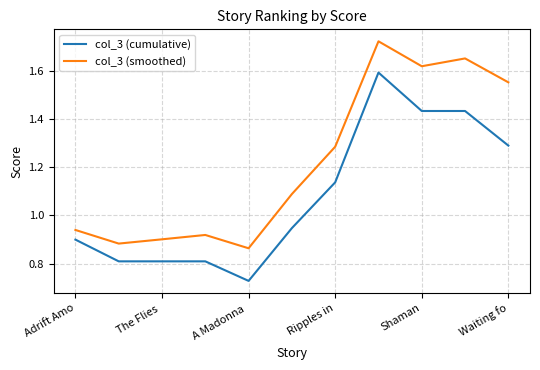

Which series has the largest total across all categories?

col_3 (smoothed)